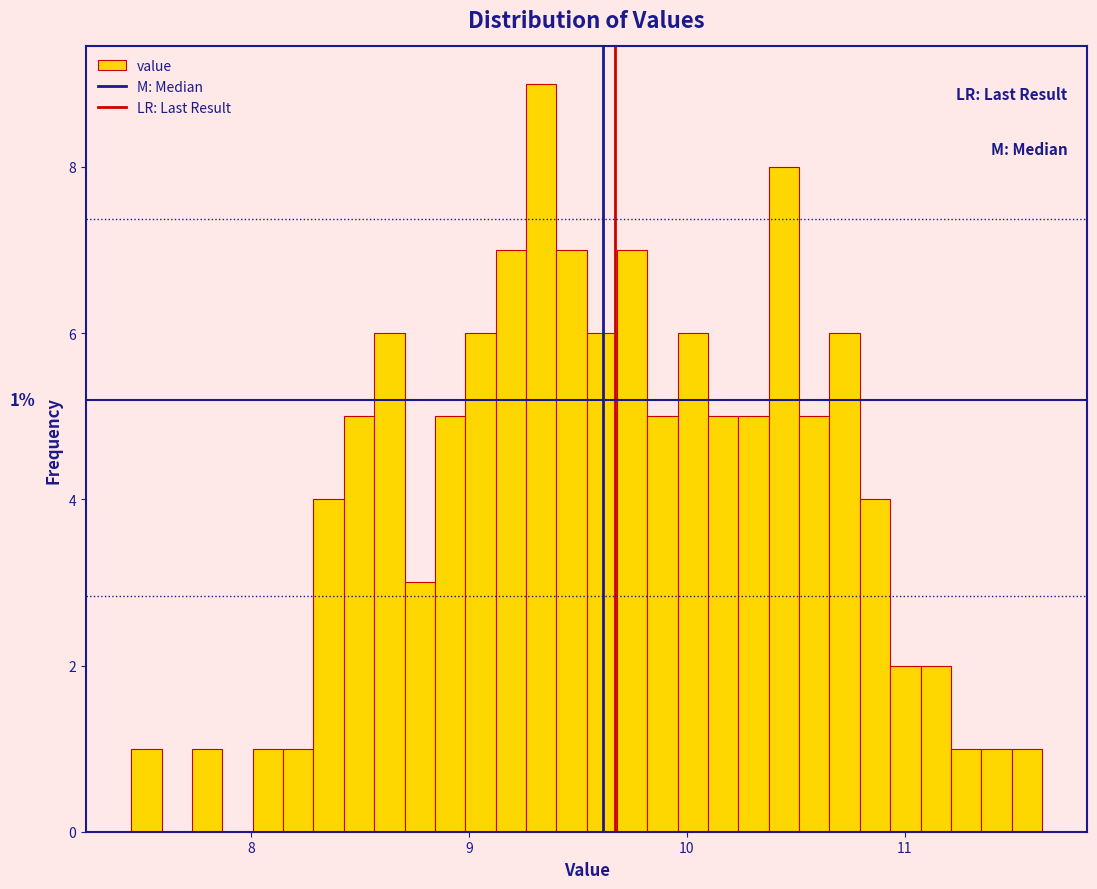

Read against the x-axis, roughly where is the centre of the tallest bar?

9.3